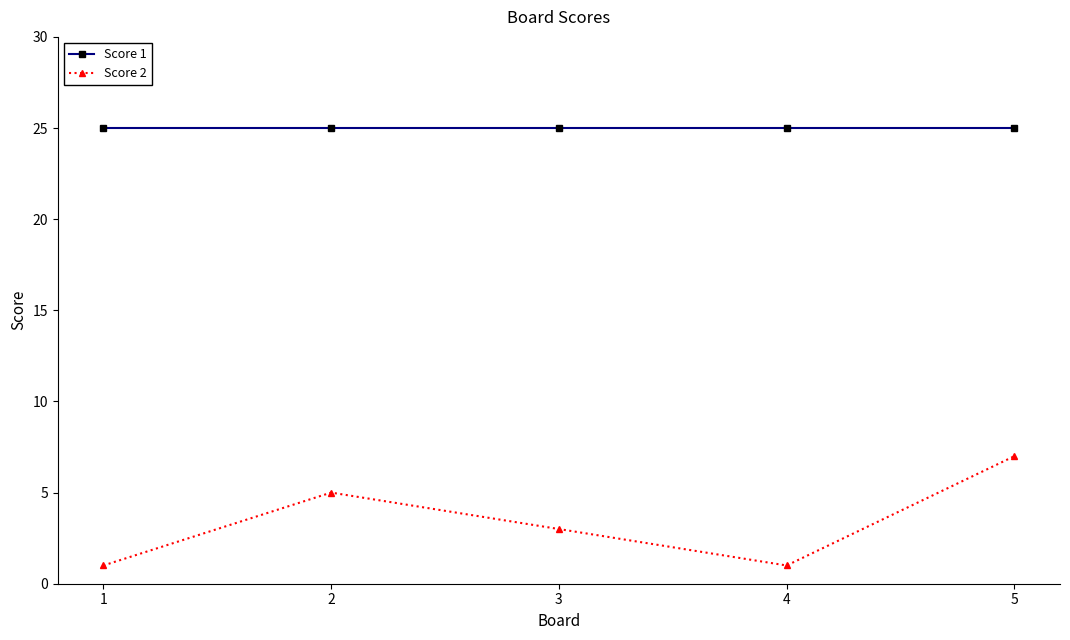

The Score 1 series shows 5 at 2. True or false?

False